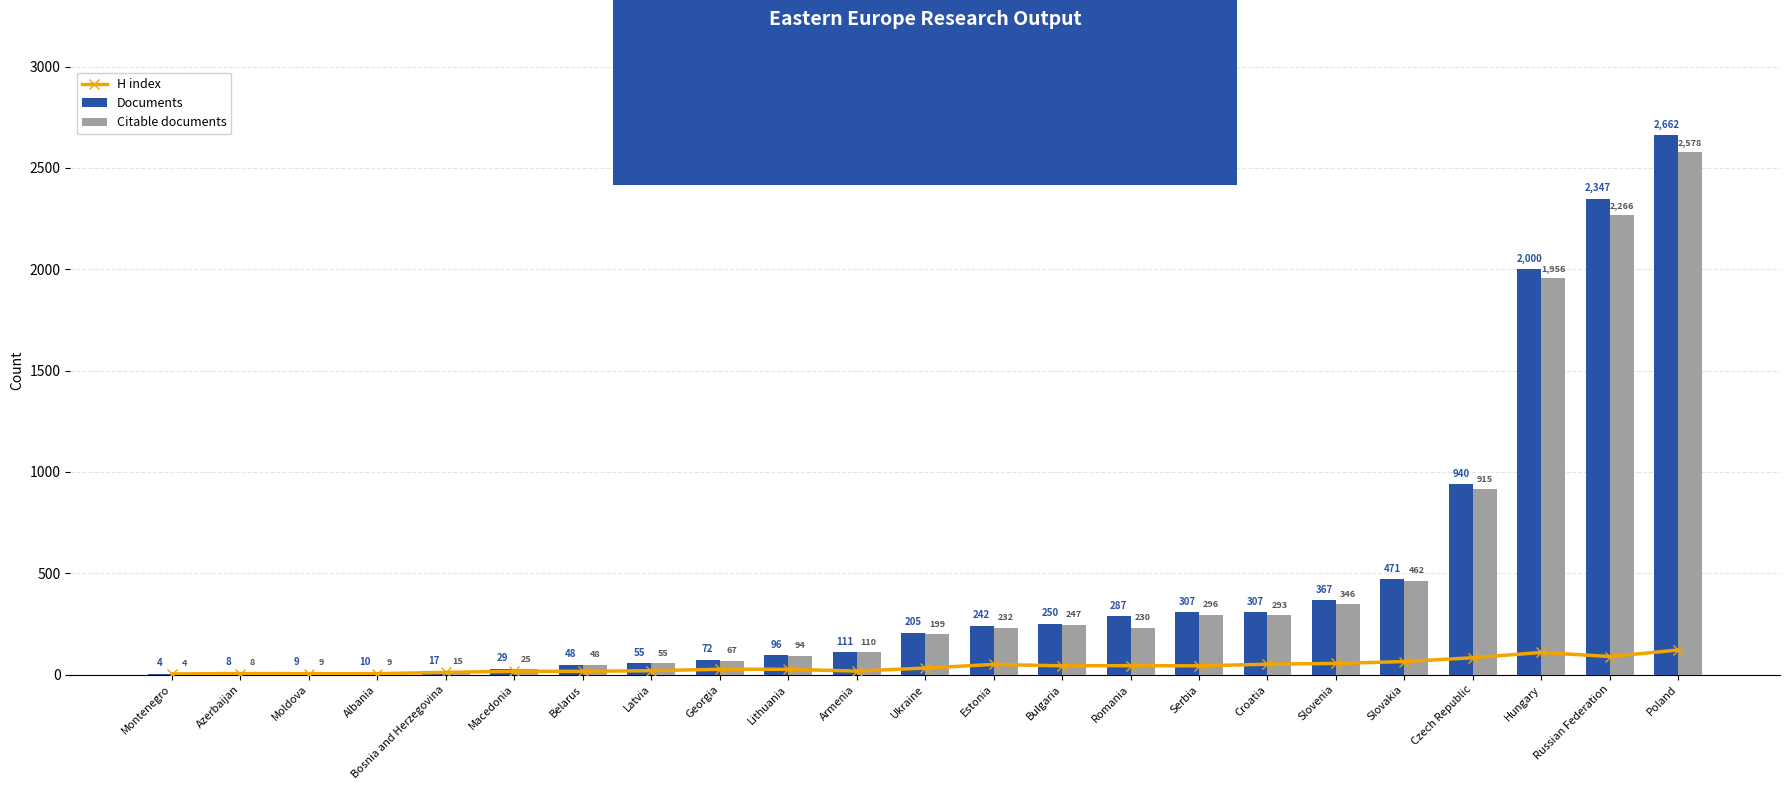

What is the sum of all H index values?

931